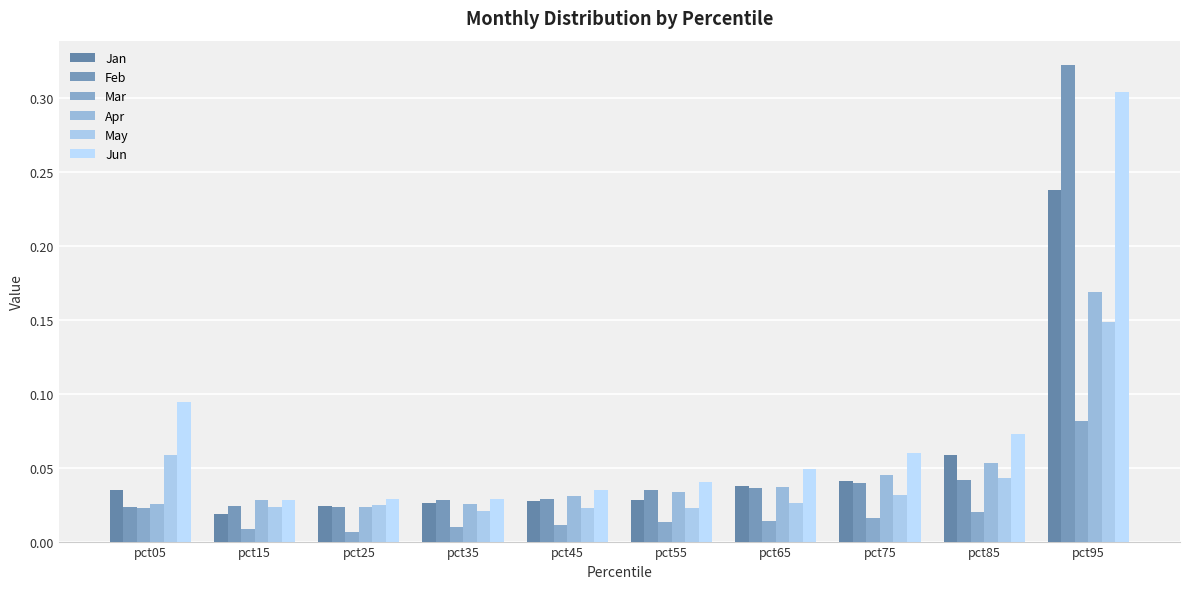

Which has a higher value, pct25 or pct55?

pct55